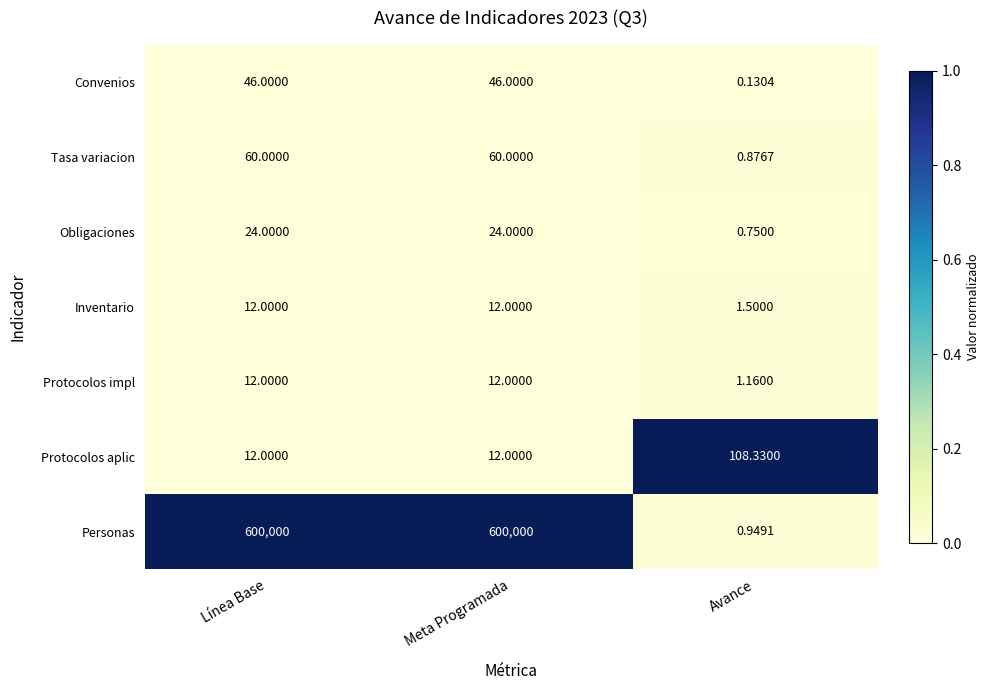

Which series changed the most between Meta Programada and Avance?

Personas